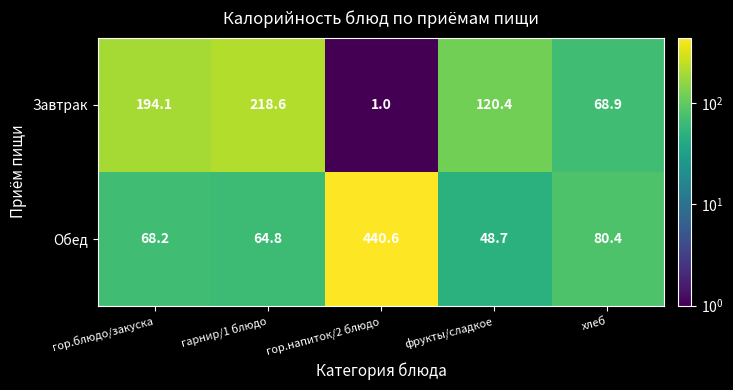

At хлеб, list the series in order from largest to smallest.

Обед, Завтрак